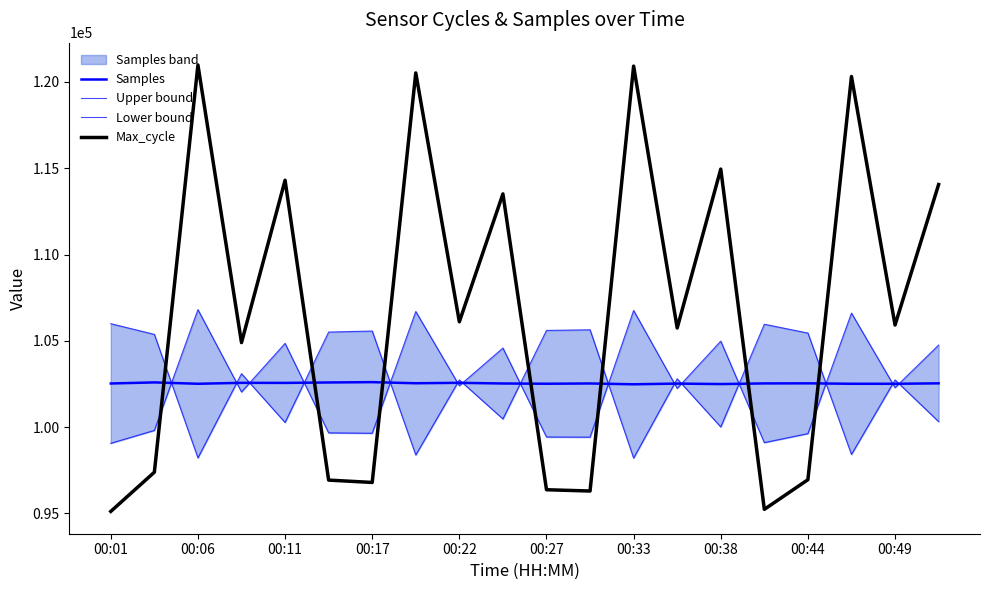

What is the average value of the Samples series?

102535.9